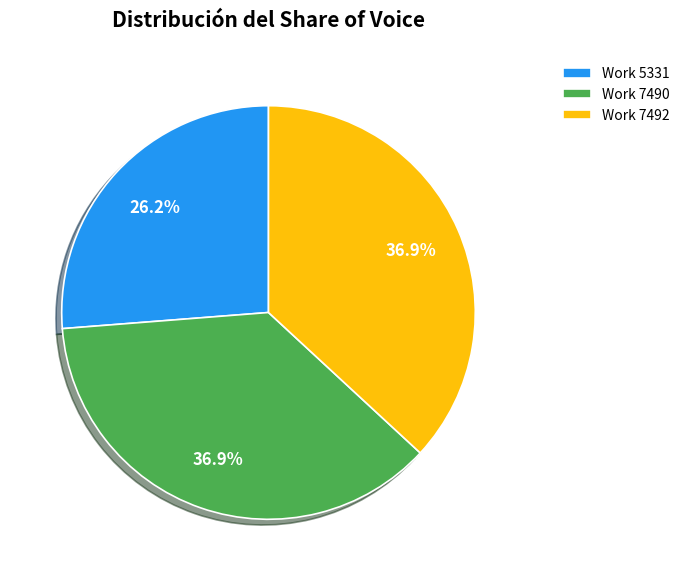

Which slice is the smallest?

Work 5331